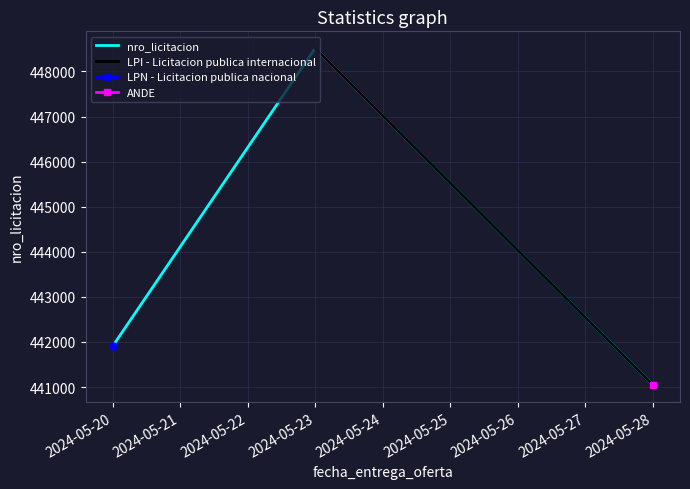

Rank the categories by value from highest to lowest.

2024-05-23, 2024-05-20, 2024-05-28